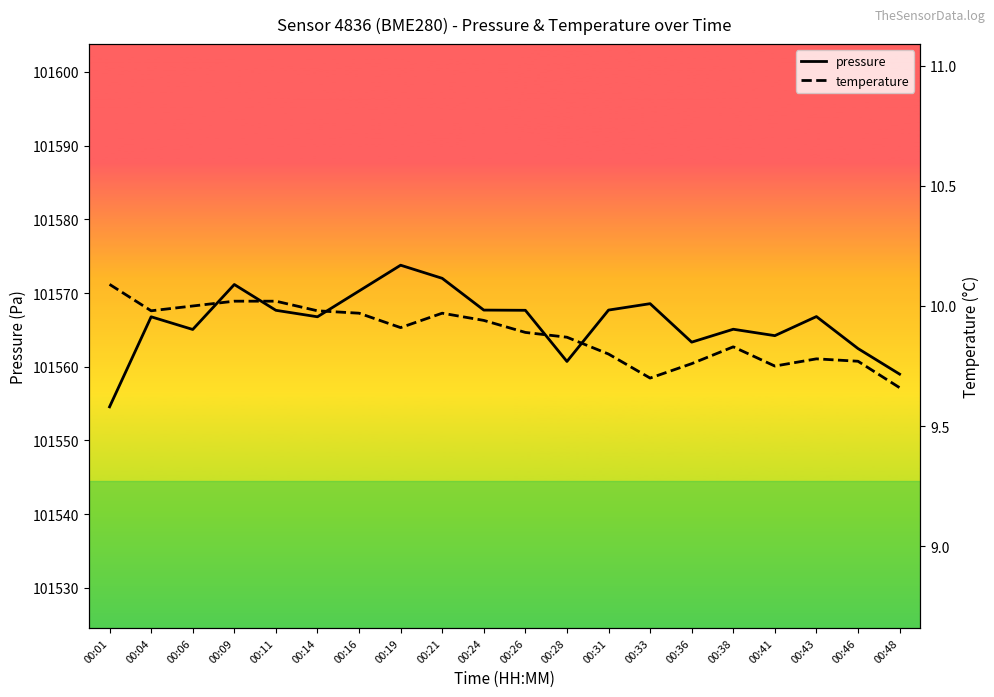

Which series has the widest spread of values?

pressure